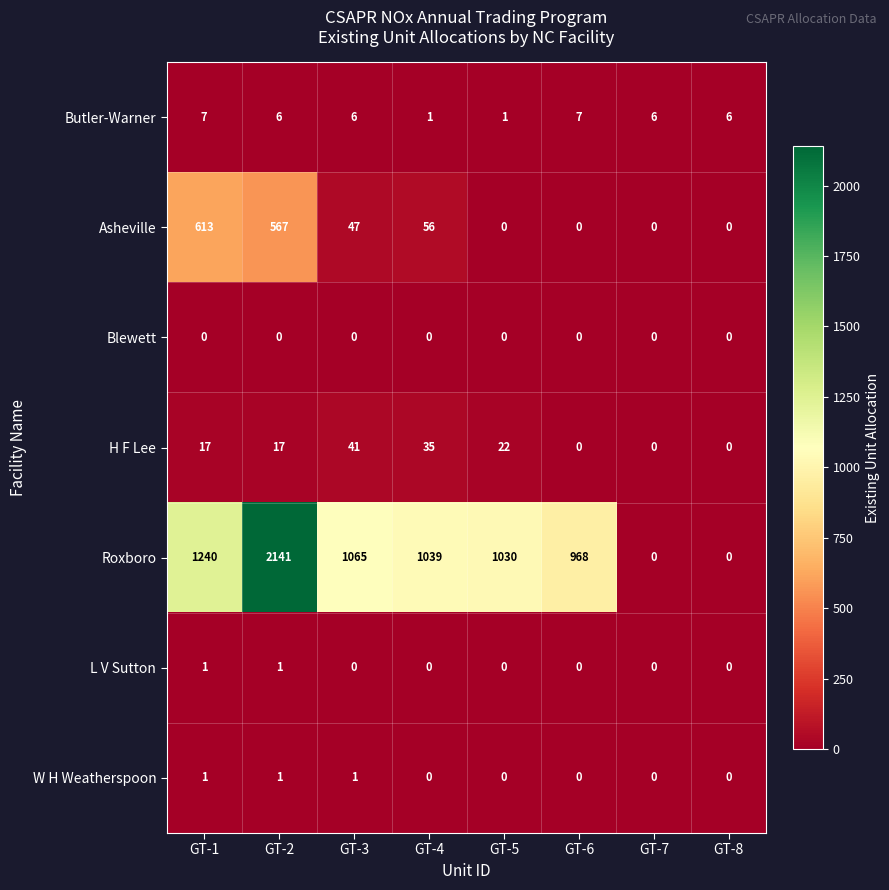

True or false: Butler-Warner has a value of 6 at GT-3.

True